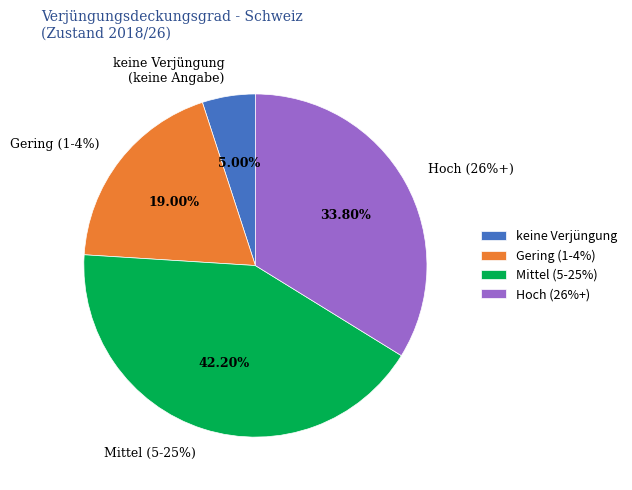

True or false: 1-4% accounts for 14% of the total.

False